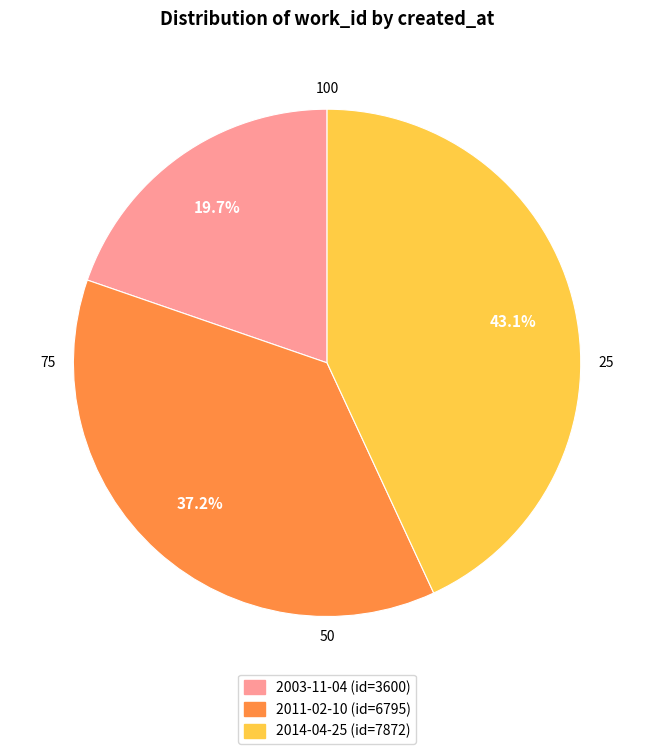

How many segments does this pie chart have?

3